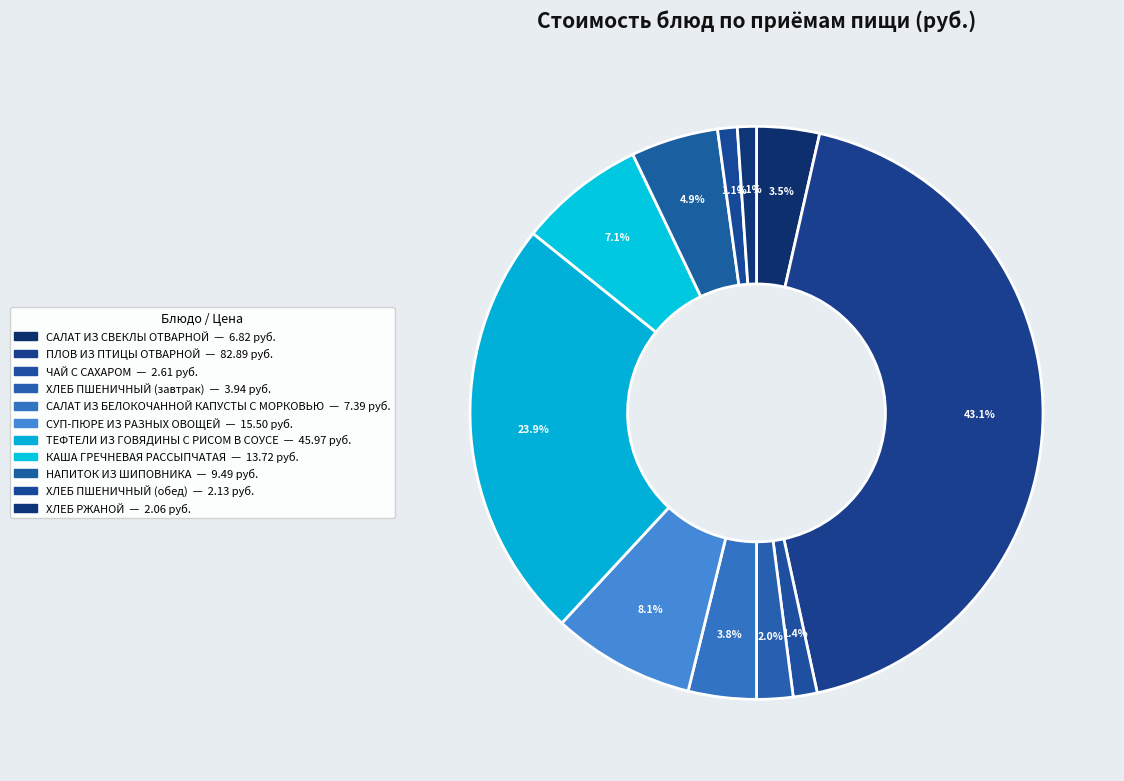

What is the ratio of the value at САЛАТ ИЗ СВЕКЛЫ ОТВАРНОЙ to the value at СУП-ПЮРЕ ИЗ РАЗНЫХ ОВОЩЕЙ?

0.4